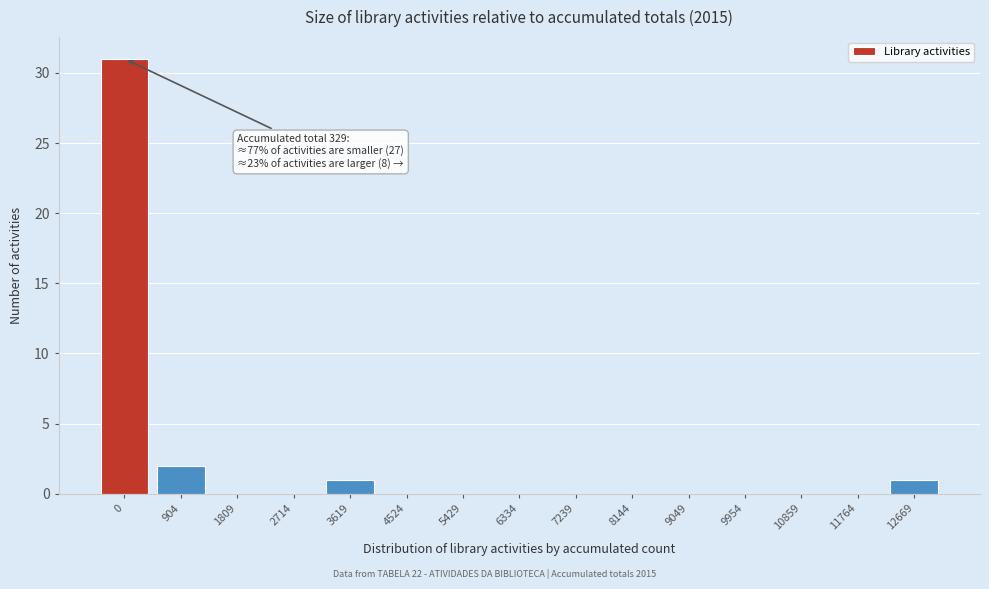

Reading left to right, what are all the values shown in this chart?

0=31	904=2	1809=0	2714=0	3619=1	4524=0	5429=0	6334=0	7239=0	8144=0	9049=0	9954=0	10859=0	11764=0	12669=1